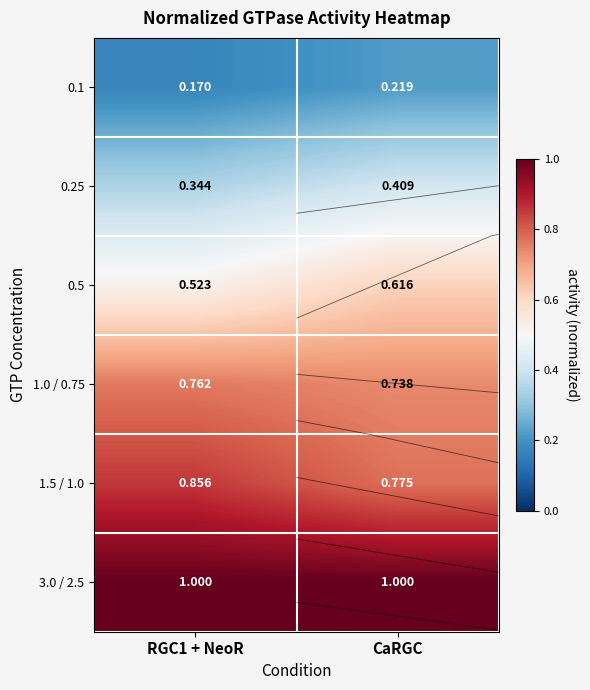

List the series in order of their peak value, highest first.

3.0 / 2.5, 1.5 / 1.0, 1.0 / 0.75, 0.5, 0.25, 0.1